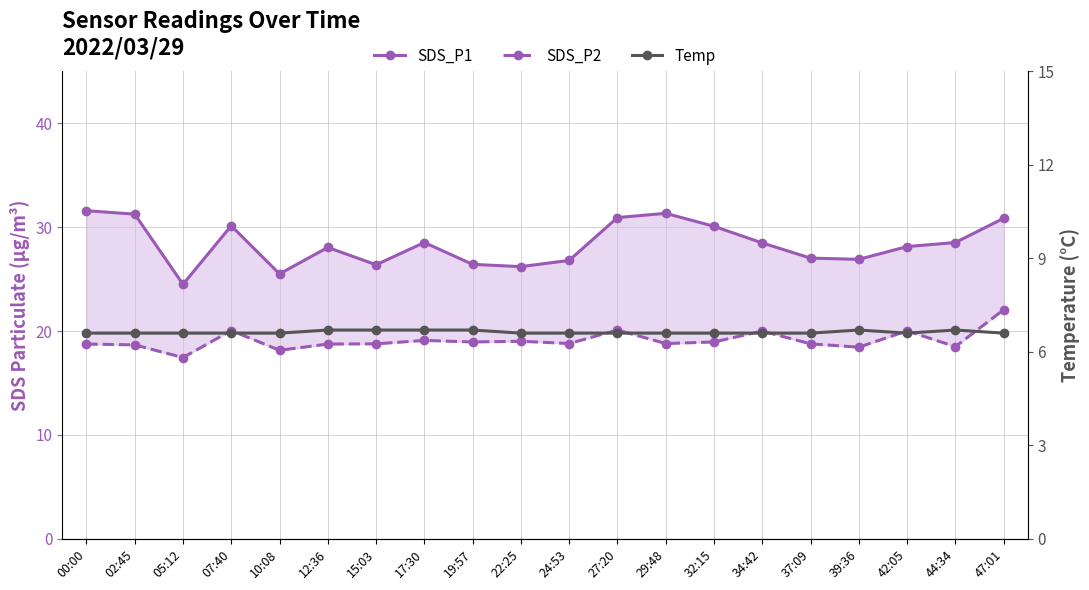

Where does the SDS_P2 series first go above 18?

00:00